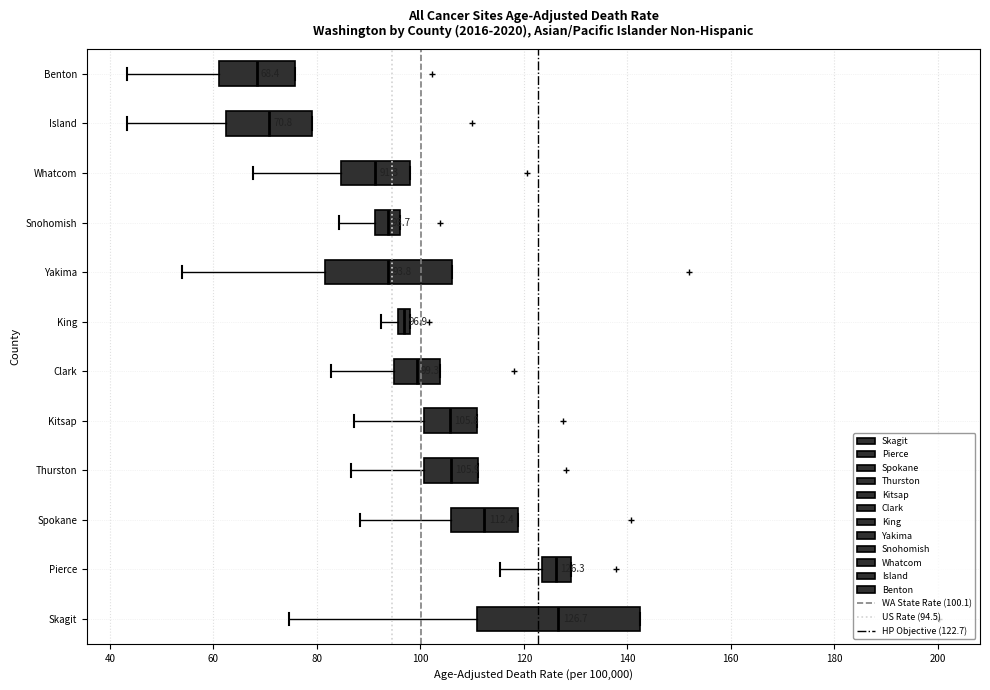

Which box is the widest, from its left edge to its right edge?

Skagit